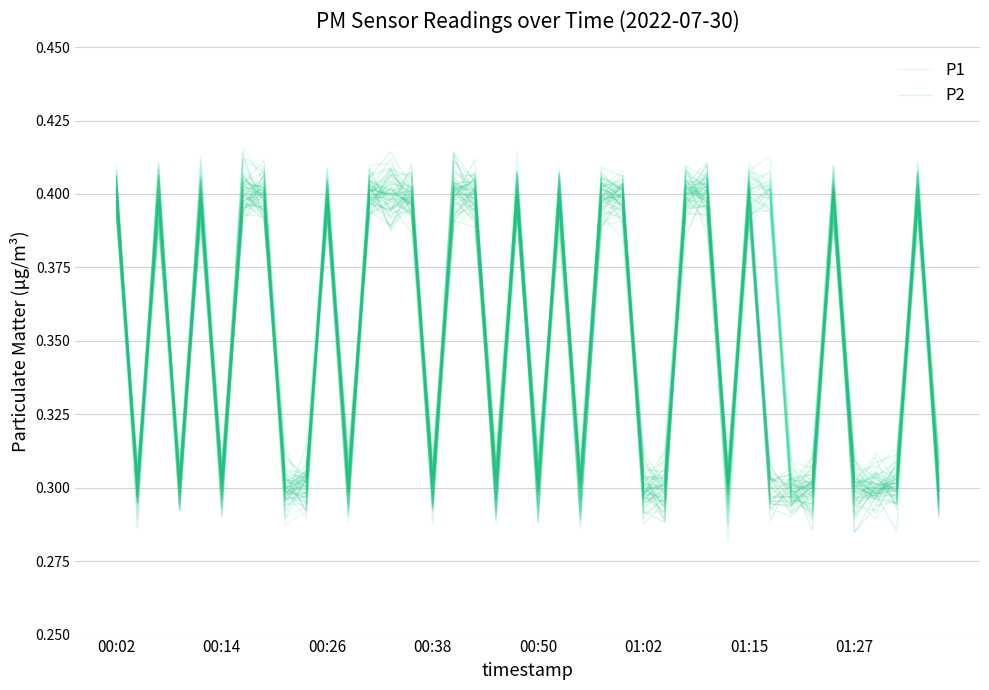

How many distinct data groups are displayed?

2